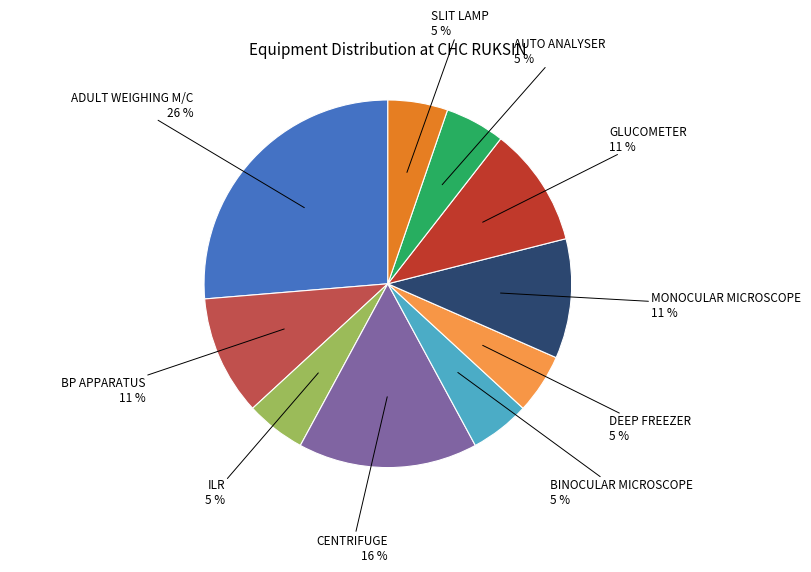

Does any single category account for the majority?

No